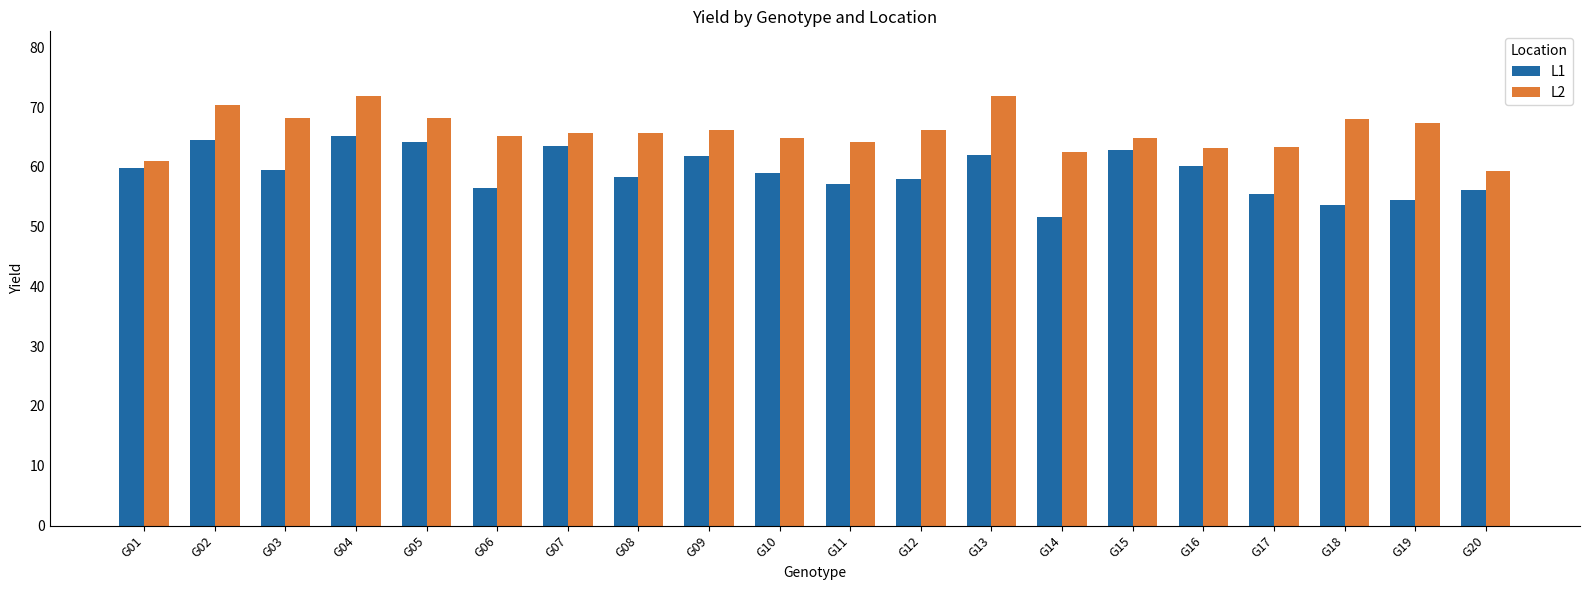

List the series in order of their overall mean, lowest first.

L1, L2